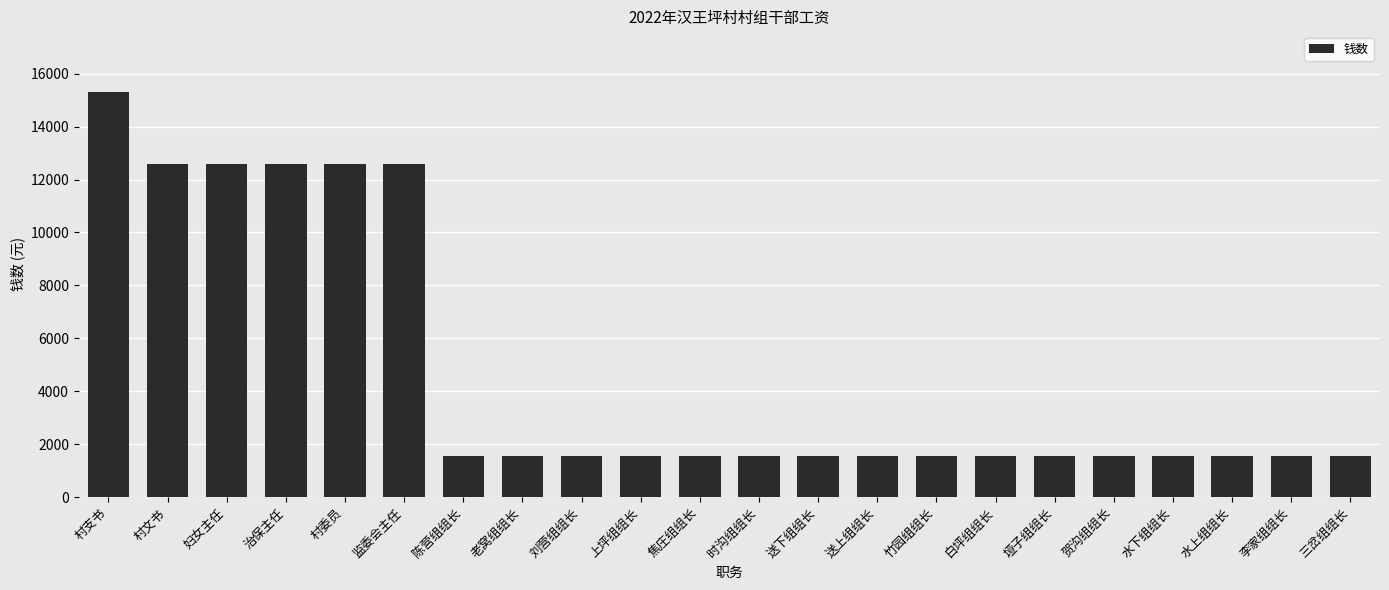

How many values are between 1560 and 12600?

21